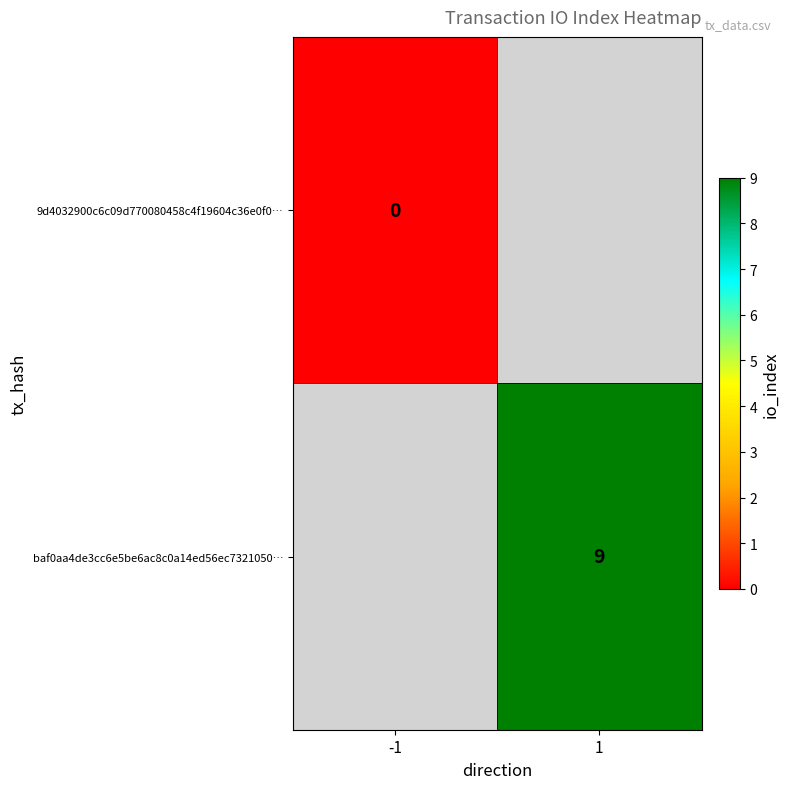

Is the value of baf0aa4de3cc6e5be6ac8c0a14ed56ec7321050… at 1 greater than the value of 9d4032900c6c09d770080458c4f19604c36e0f0… at -1?

Yes